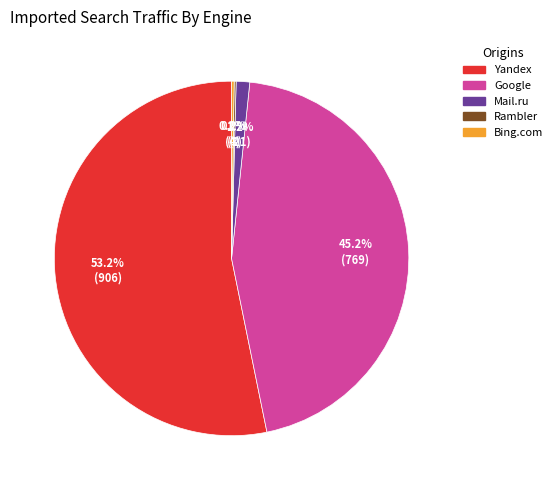

To the nearest percent, what is the average slice percentage?

20%